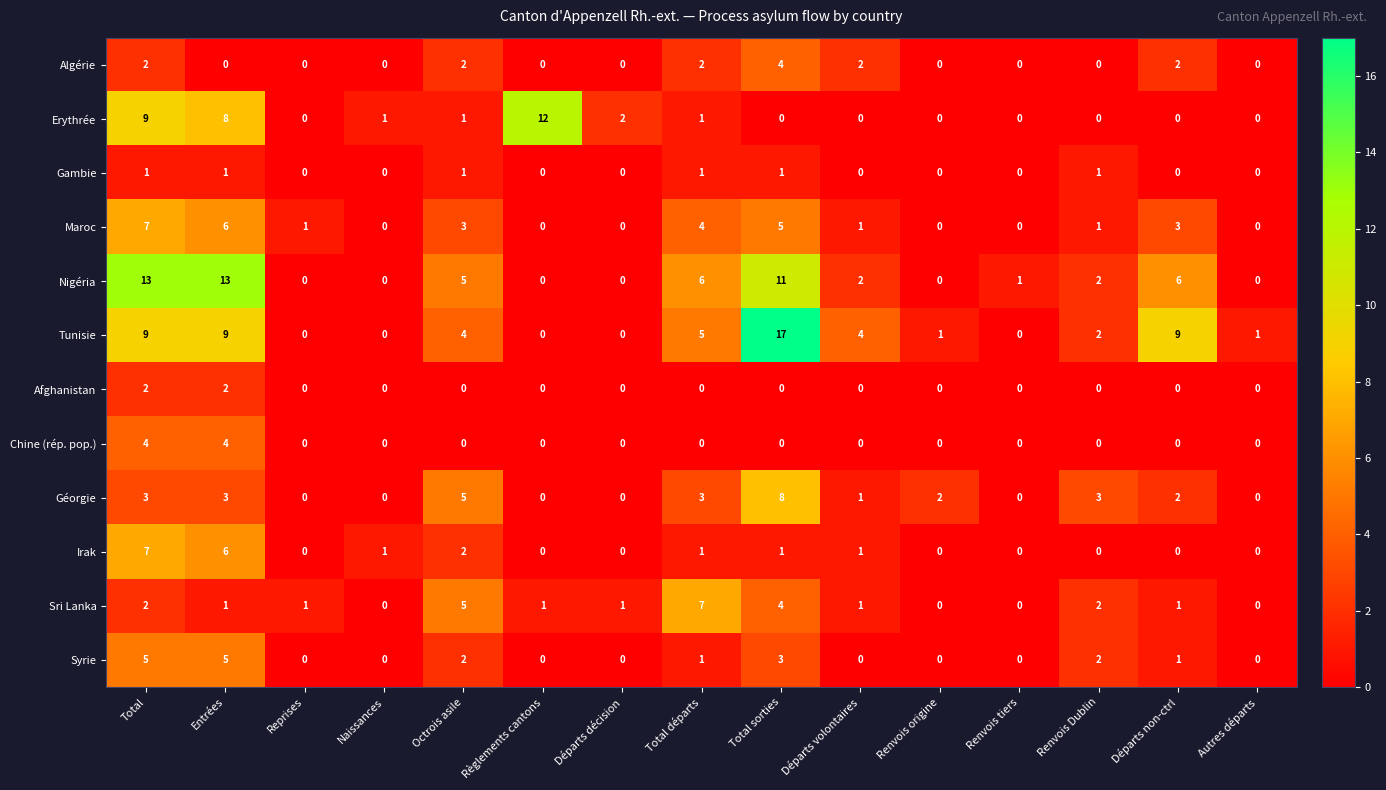

What is the total value across all series at Total?

64